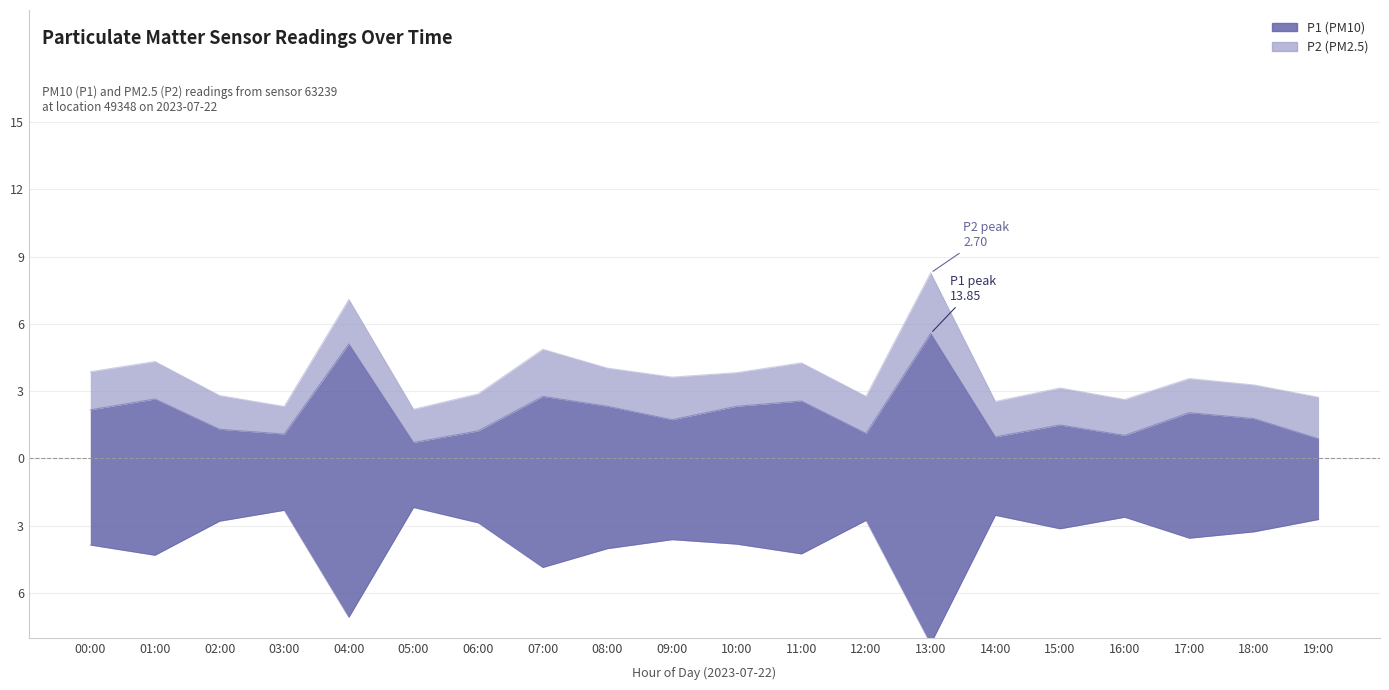

What is the change in value from 02:00 to 06:00?

+0.1